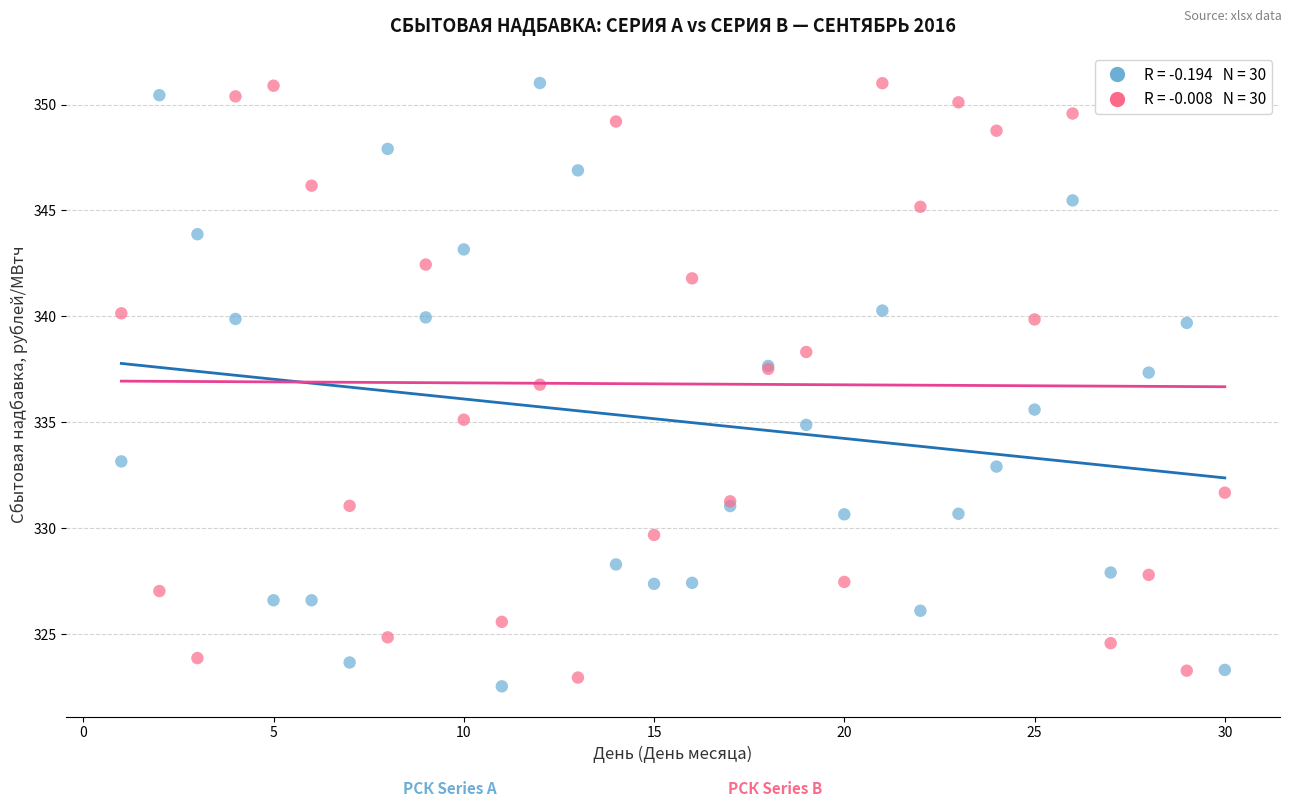

Across all series, what Y value is closest to 336?

335.6